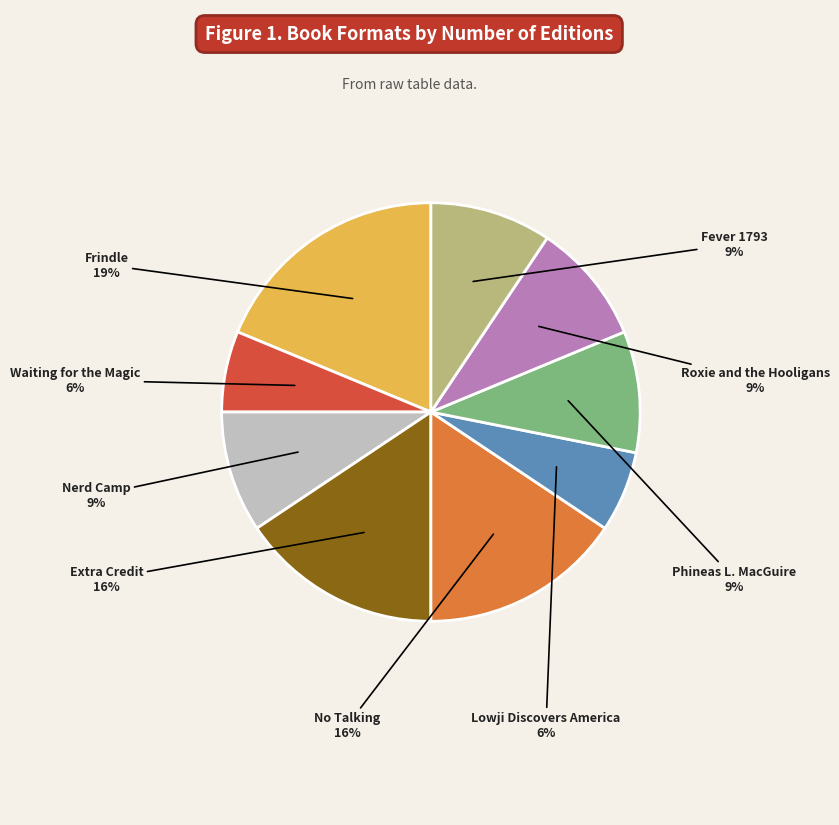

How many slices are in this pie chart?

9